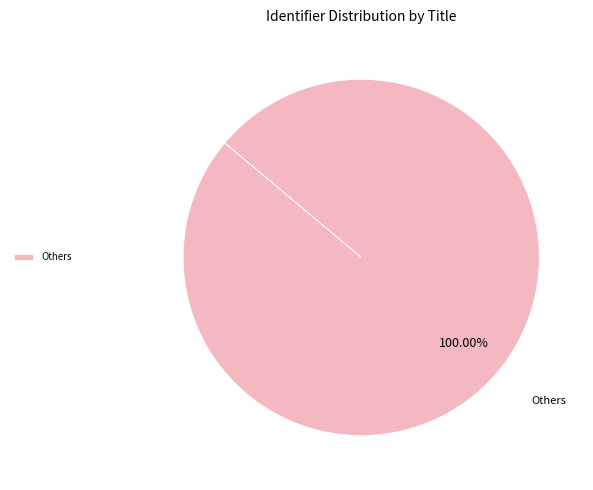

Rank the categories by value from lowest to highest.

Others